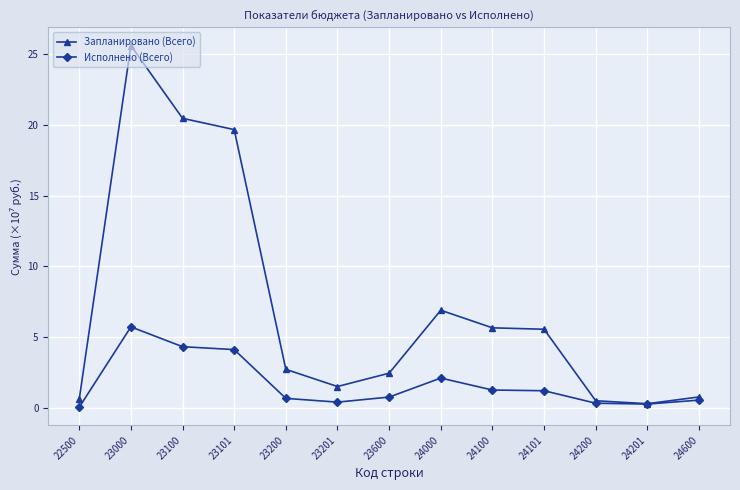

What is the average value of the Запланировано (Всего) series?

7.1